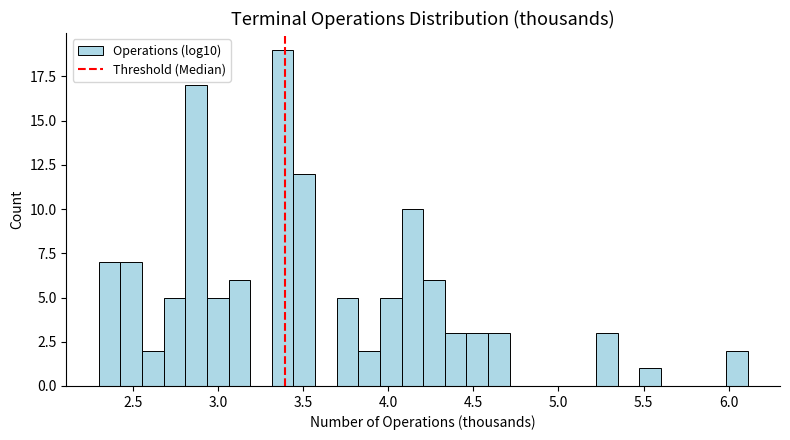

Read against the x-axis, roughly where is the centre of the tallest bar?

3.40